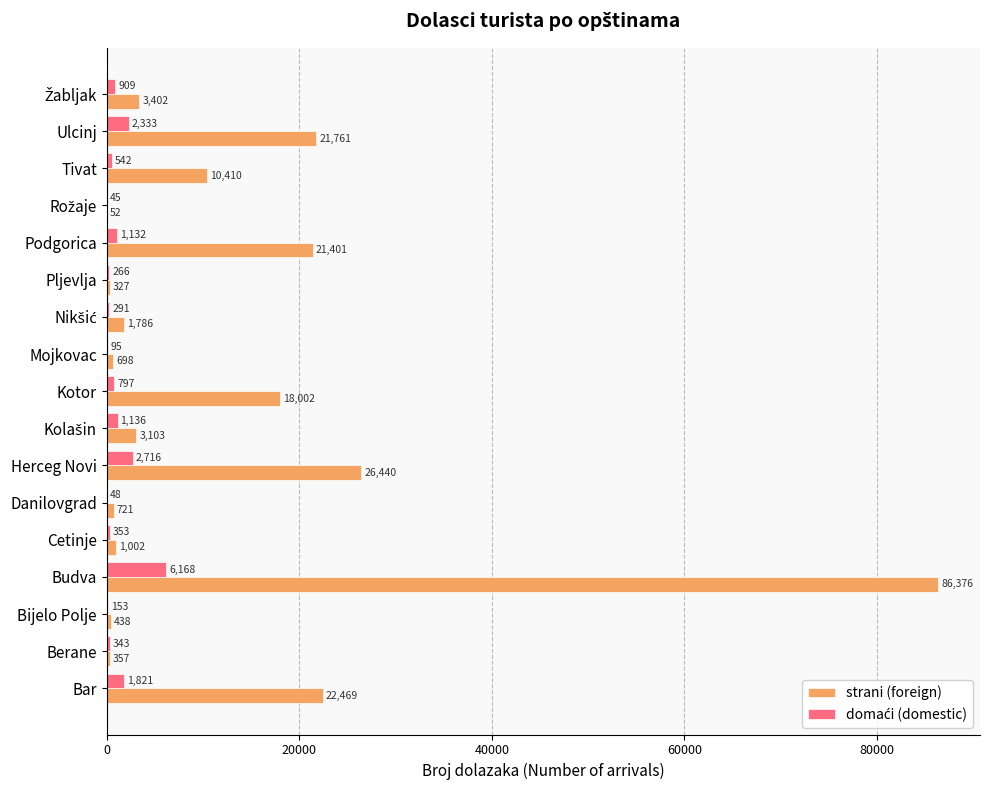

Where is strani (foreign) nearest to the value 43214?

Herceg Novi